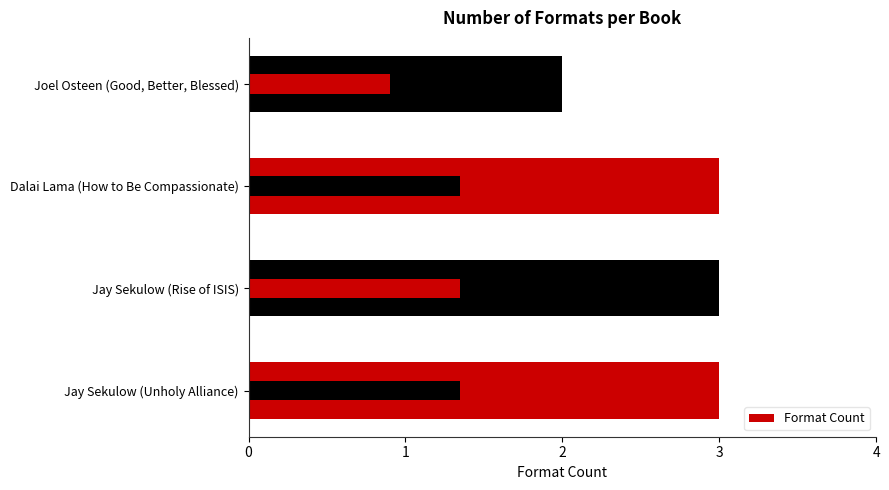

What is the ratio of the value at Jay Sekulow (Rise of ISIS) to the value at Jay Sekulow (Unholy Alliance)?

1.0